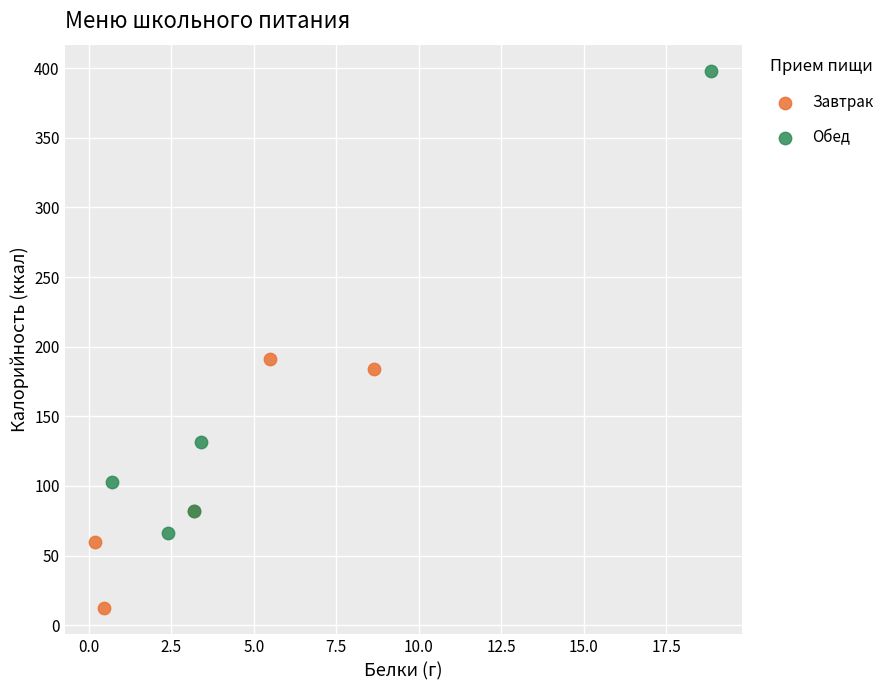

Which series has the widest spread of Y values?

Обед